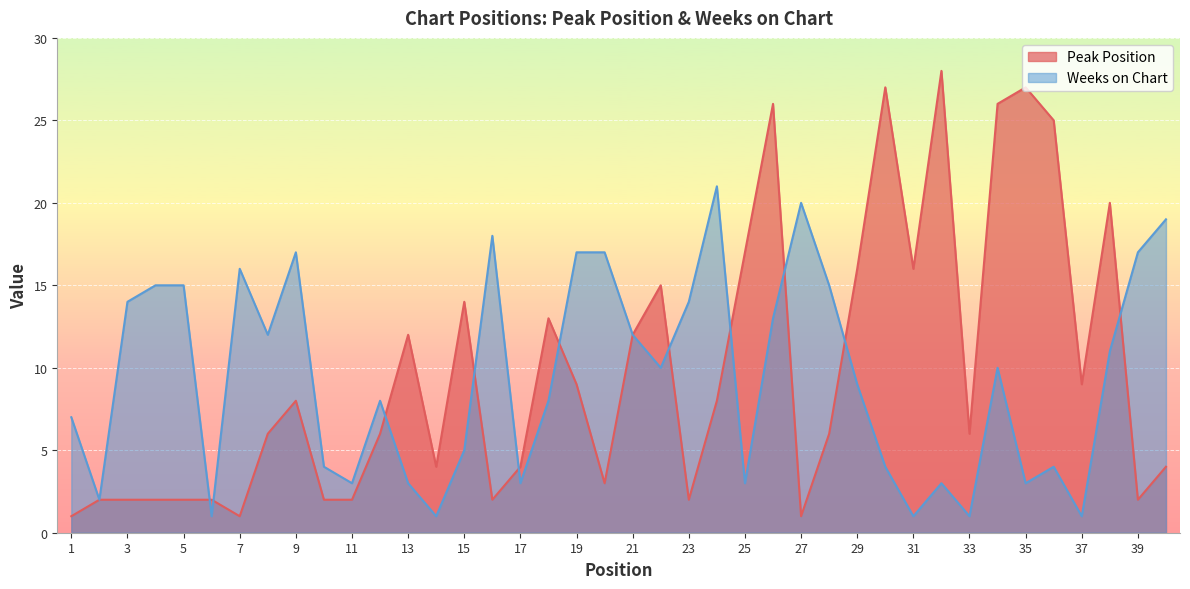

Reading left to right, extract all data points from this chart.

Peak Position: 1=1	2=2	3=2	4=2	5=2	6=2	7=1	8=6	9=8	10=2	11=2	12=6	13=12	14=4	15=14	16=2	17=4	18=13	19=9	20=3	21=12	22=15	23=2	24=8	25=17	26=26	27=1	28=6	29=16	30=27	31=16	32=28	33=6	34=26	35=27	36=25	37=9	38=20	39=2	40=4
Weeks on Chart: 1=7	2=2	3=14	4=15	5=15	6=1	7=16	8=12	9=17	10=4	11=3	12=8	13=3	14=1	15=5	16=18	17=3	18=8	19=17	20=17	21=12	22=10	23=14	24=21	25=3	26=13	27=20	28=15	29=9	30=4	31=1	32=3	33=1	34=10	35=3	36=4	37=1	38=11	39=17	40=19